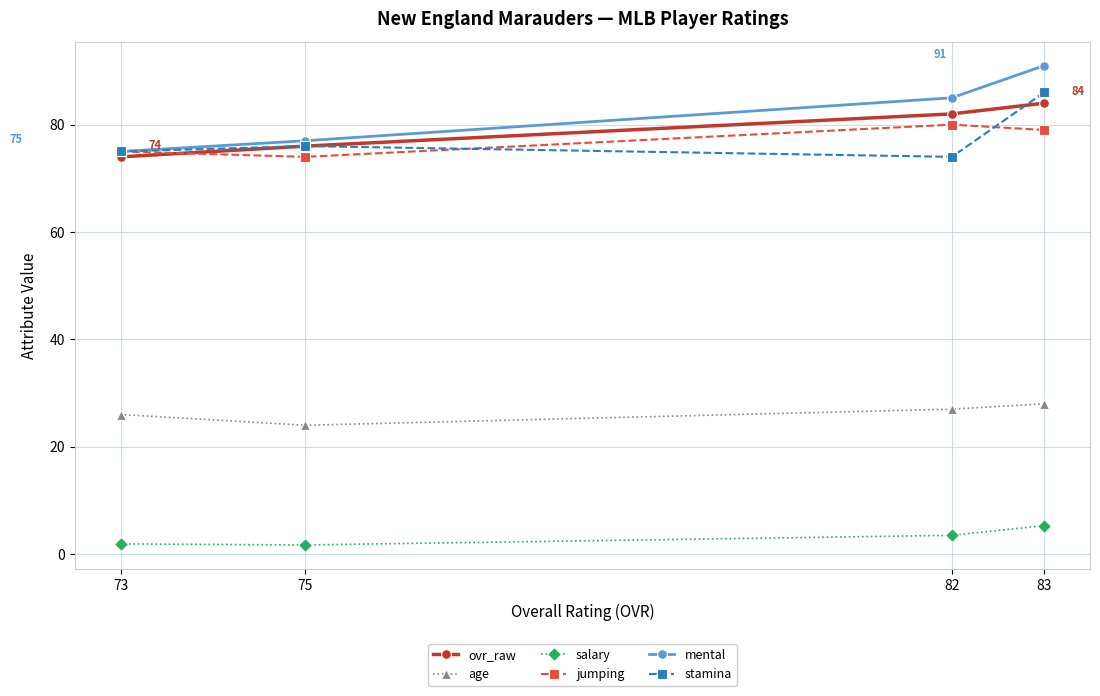

Reading left to right, list all the values displayed in this chart.

ovr_raw: 83=84.0	82=82.0	75=76.0	73=74.0
age: 83=28.0	82=27.0	75=24.0	73=26.0
salary: 83=5.3	82=3.5	75=1.7	73=1.9
jumping: 83=79.0	82=80.0	75=74.0	73=75.0
mental: 83=91.0	82=85.0	75=77.0	73=75.0
stamina: 83=86.0	82=74.0	75=76.0	73=75.0